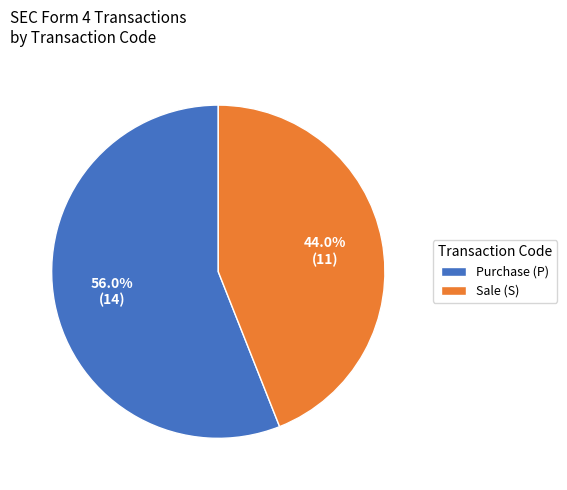

To the nearest percent, what is the difference between the largest and smallest slice percentages?

12%